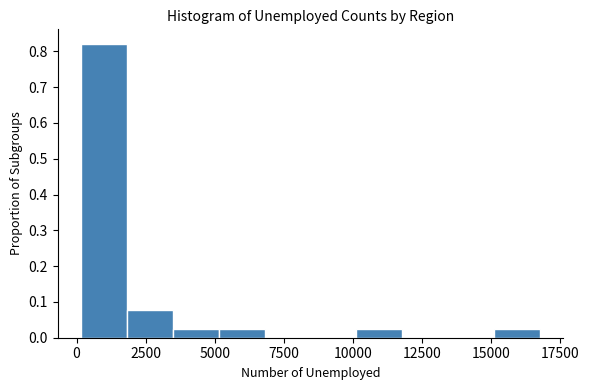

Read against the x-axis, roughly where is the centre of the tallest bar?

1000